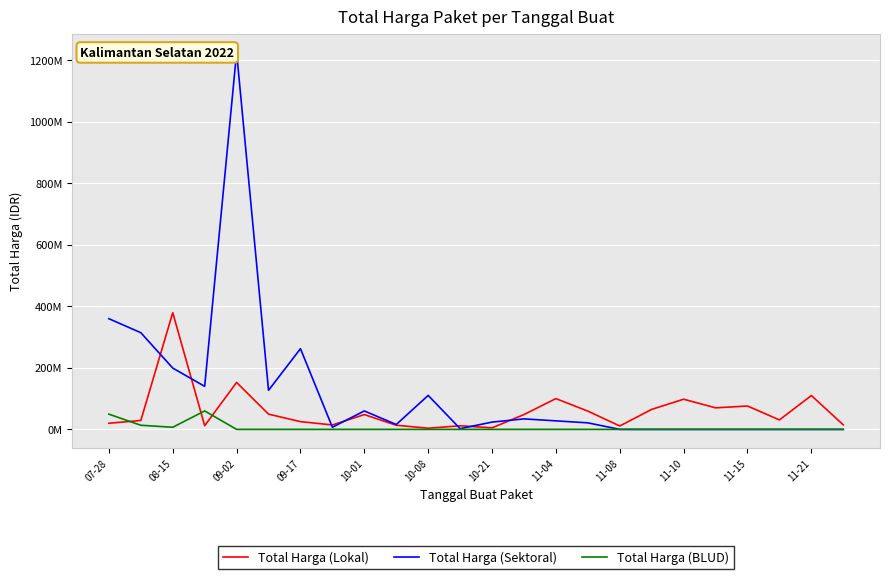

Does the chart have visible grid lines?

Yes